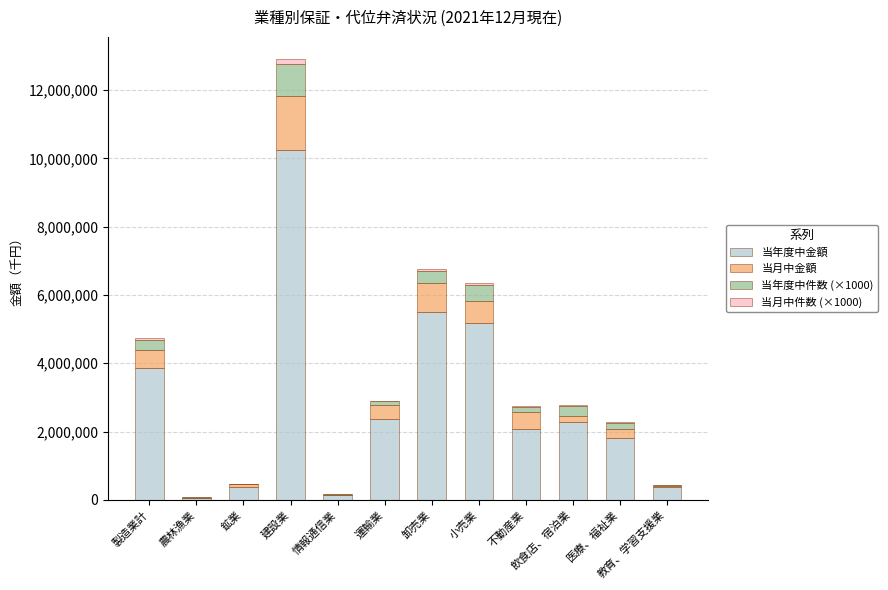

The value of 当年度中金額 at 鉱業 is 386649. True or false?

True